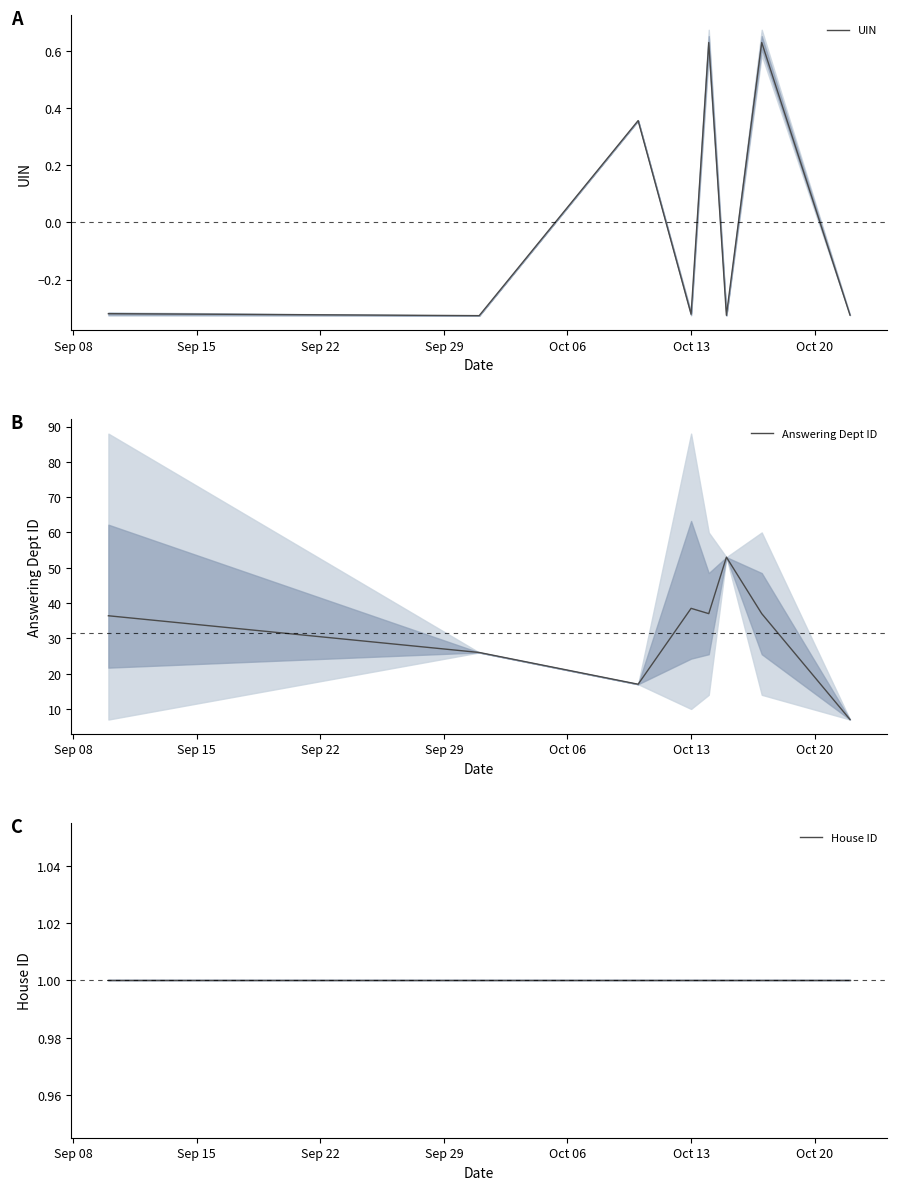

What is the lowest value of the Answering Dept ID series?

7.0